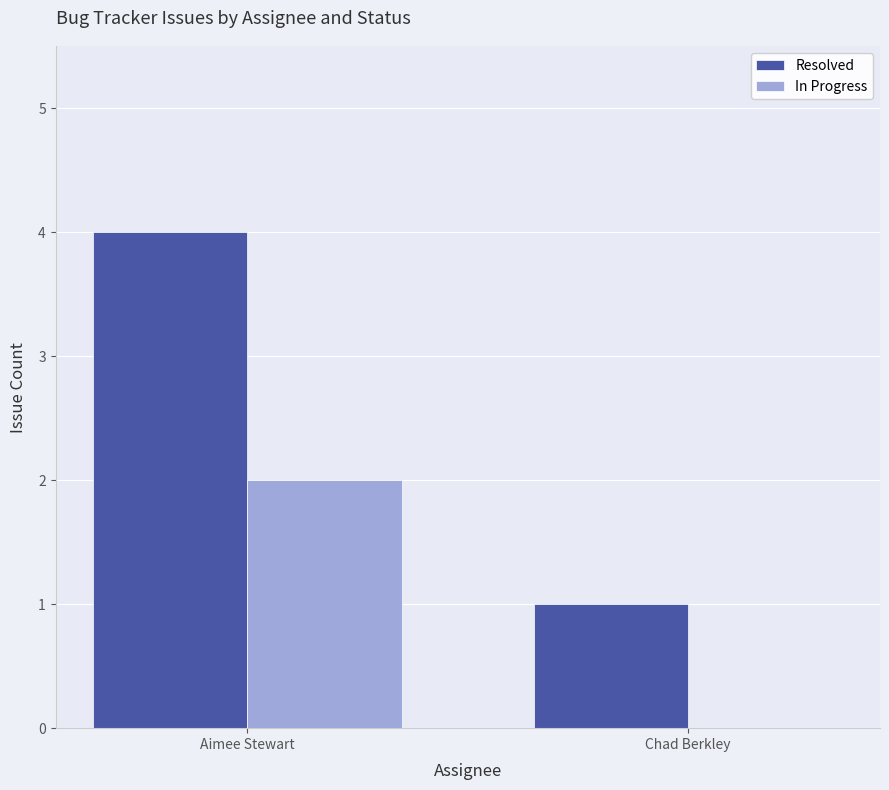

Which series has the largest total across all categories?

Resolved